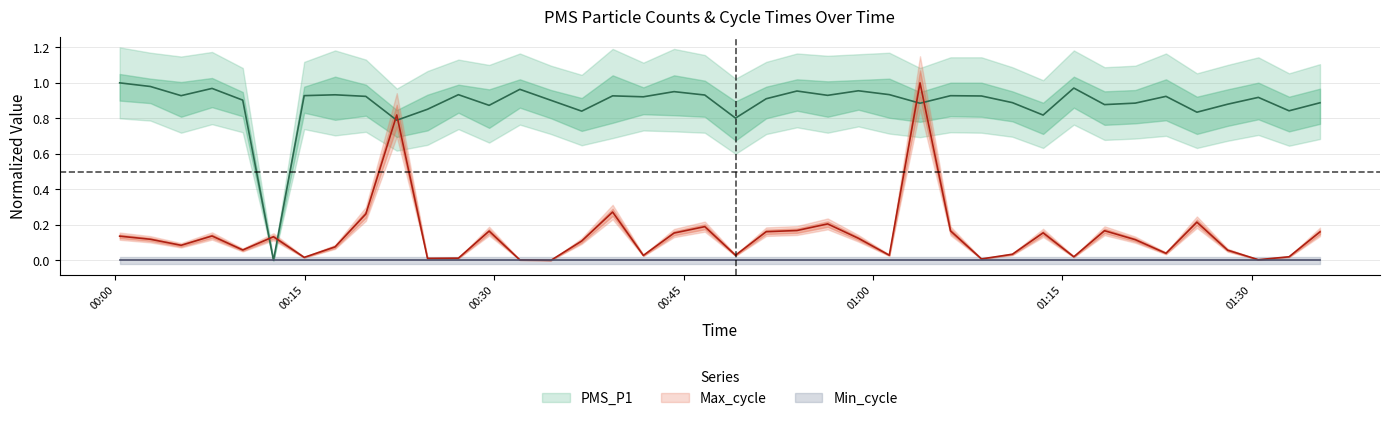

In Max_cycle, how many points are lower than both neighbors (excluding endpoints)?

12